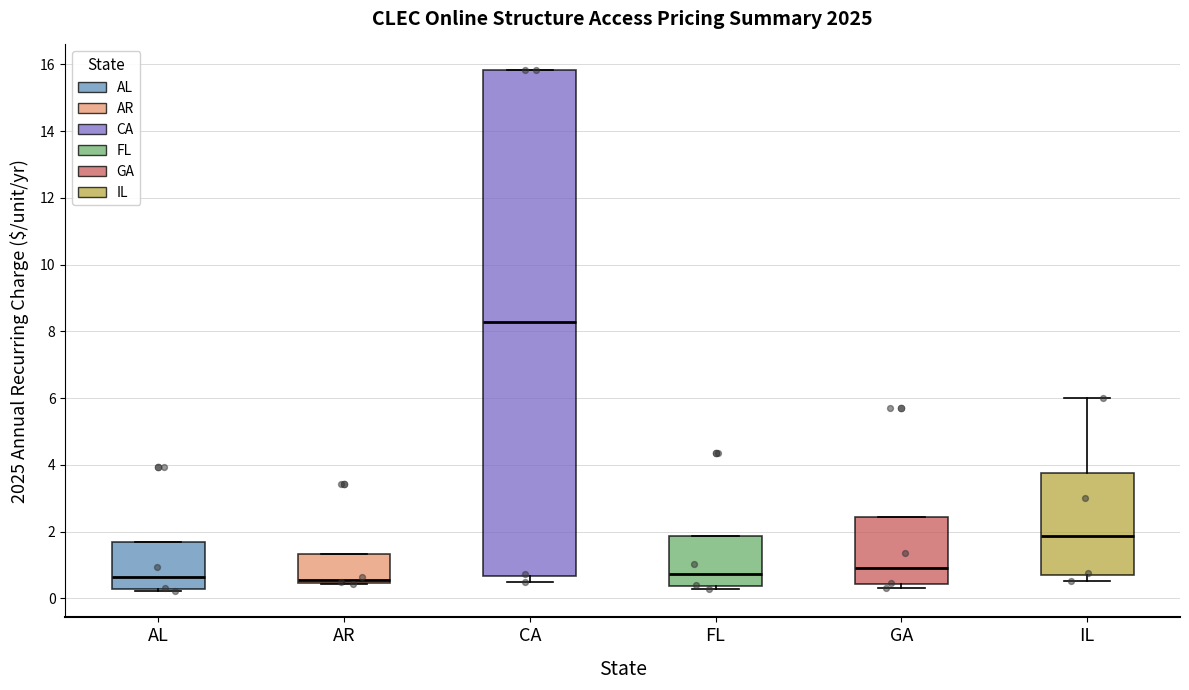

Reading left to right, transcribe this box plot: for each box, give where its median line is, the range the box spans, and where its two whiskers end, as read against the y-axis. The values are not printed on the chart, so give them approximately, as read against the axis.

AL: median 0.6, box 0.2 to 1.6, whiskers 0.2 (just below the box's lower edge) to 1.6
AR: median 0.6, box 0.4 to 1.4, whiskers 0.4 to 1.4
CA: median 8.2, box 0.6 to 15.8, whiskers 0.4 to 15.8
FL: median 0.8, box 0.4 to 1.8, whiskers 0.2 to 1.8
GA: median 1.0, box 0.4 to 2.4, whiskers 0.4 (just below the box's lower edge) to 2.4
IL: median 1.8, box 0.6 to 3.8, whiskers 0.6 (just below the box's lower edge) to 6.0